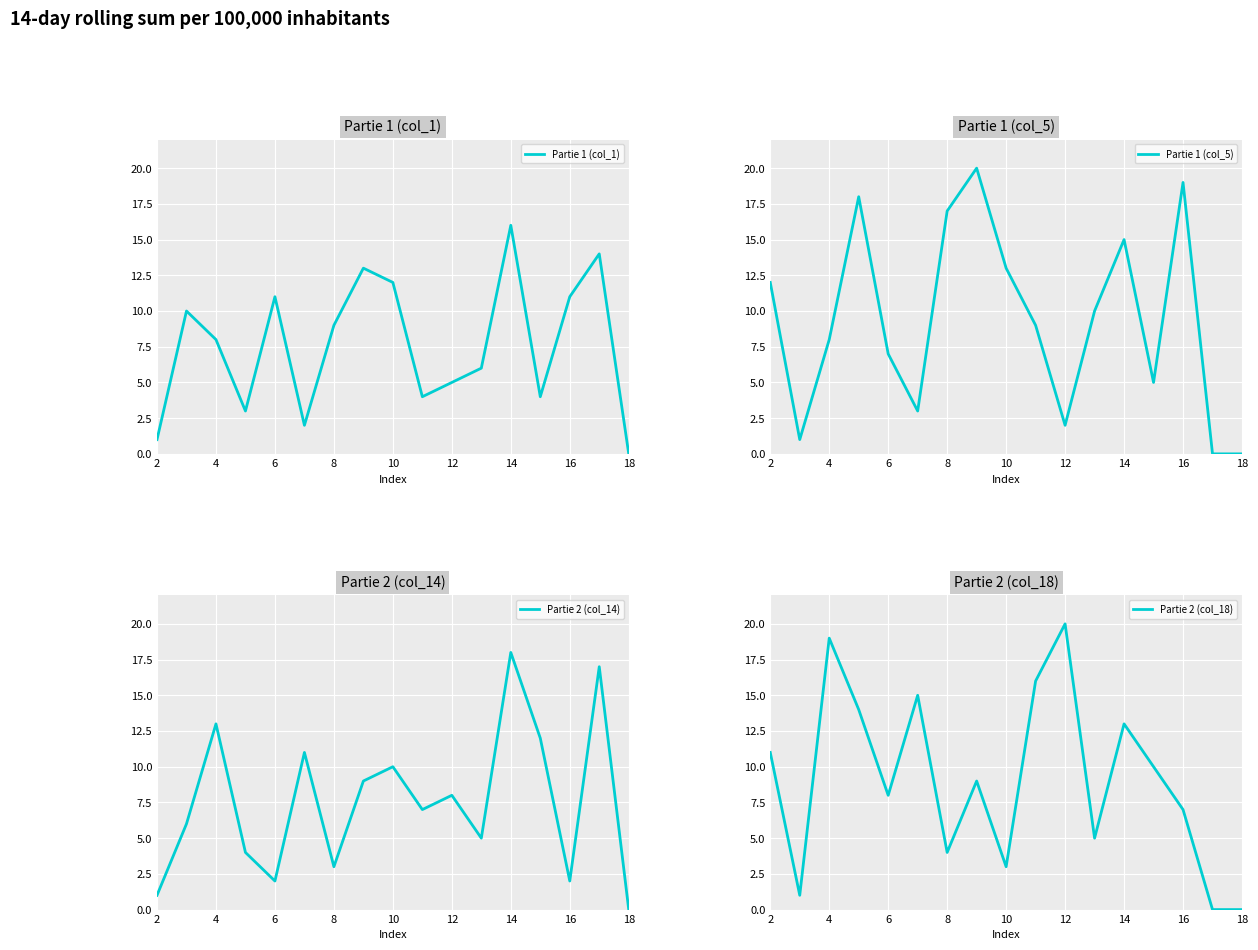

How many intersections are there between Partie 2 (col_14) and Partie 1 (col_5)?

9